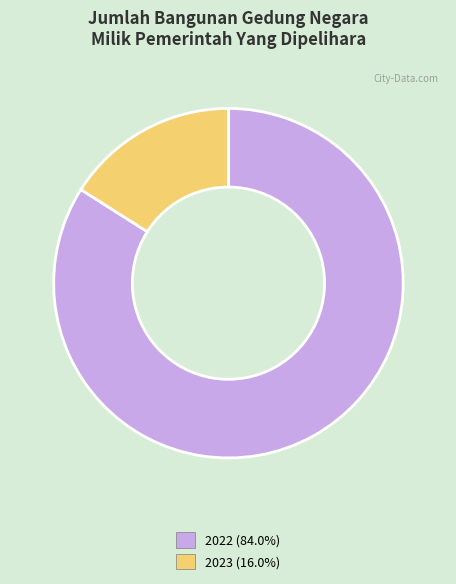

Rank the categories by value from lowest to highest.

2023, 2022